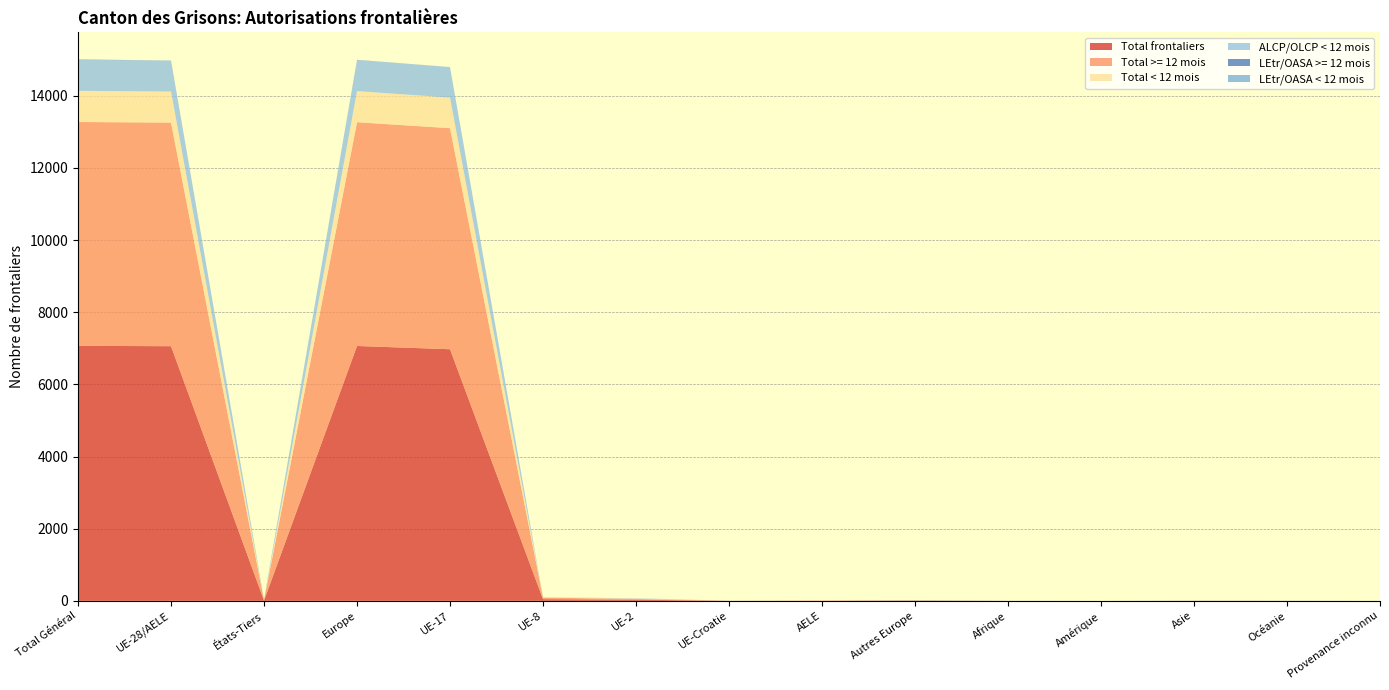

Reading left to right, what are all the values shown in this chart?

Total frontaliers: 7068	7058	10	7064	6974	47	32	1	4	6	1	0	2	1	0
Total >= 12 mois: 6204	6198	6	6202	6127	43	23	1	4	4	0	0	1	1	0
Total < 12 mois: 864	860	4	862	847	4	9	0	0	2	1	0	1	0	0
ALCP/OLCP < 12 mois: 860	860	0	860	847	4	9	0	0	0	0	0	0	0	0
LEtr/OASA >= 12 mois: 7	1	6	5	0	0	0	1	0	4	0	0	1	1	0
LEtr/OASA < 12 mois: 4	0	4	2	0	0	0	0	0	2	1	0	1	0	0